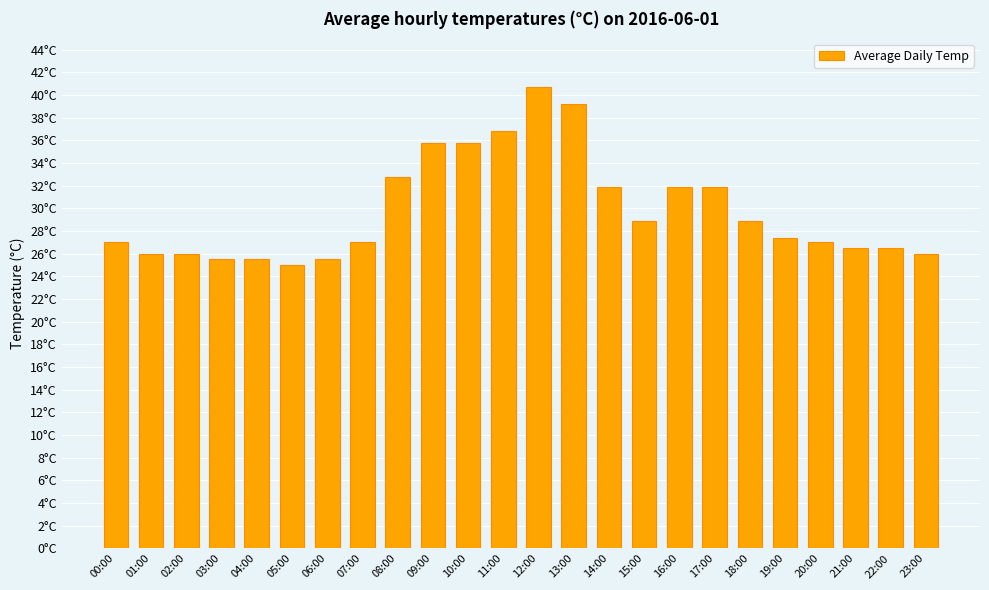

Read the value at 05:00.

25.0